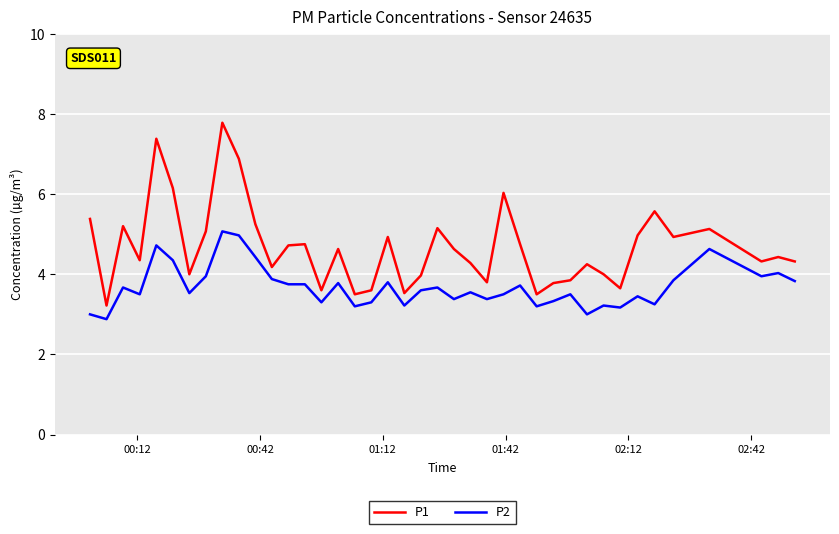

True or false: P2 has more than 1 points higher than both neighbors.

True